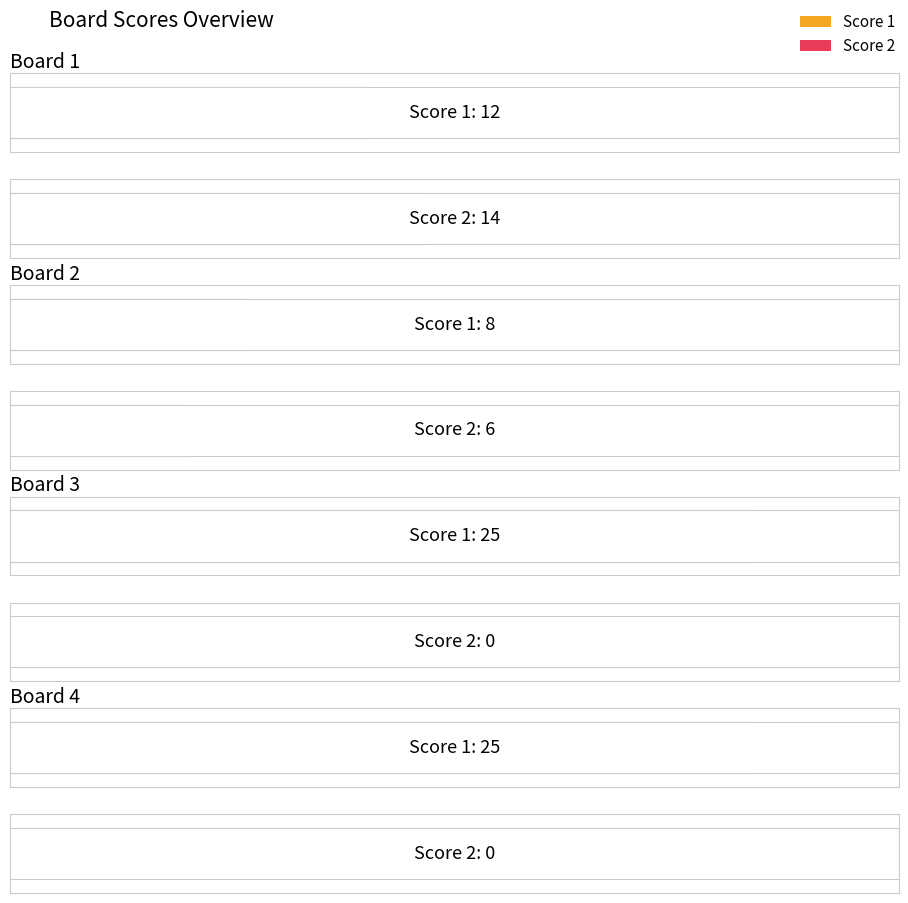

At Board 2, list the series in order from smallest to largest.

Score 2, Score 1